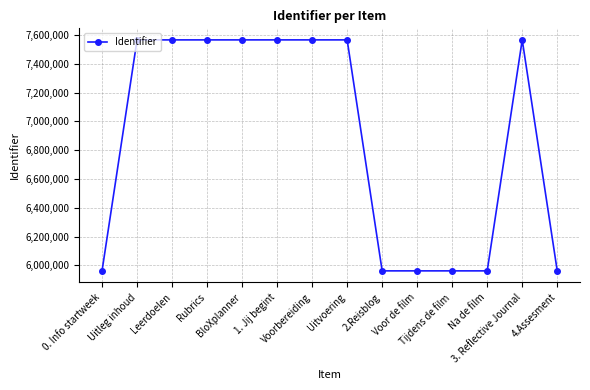

What is the sum of the values at Leerdoelen and 0. Info startweek?

13528012